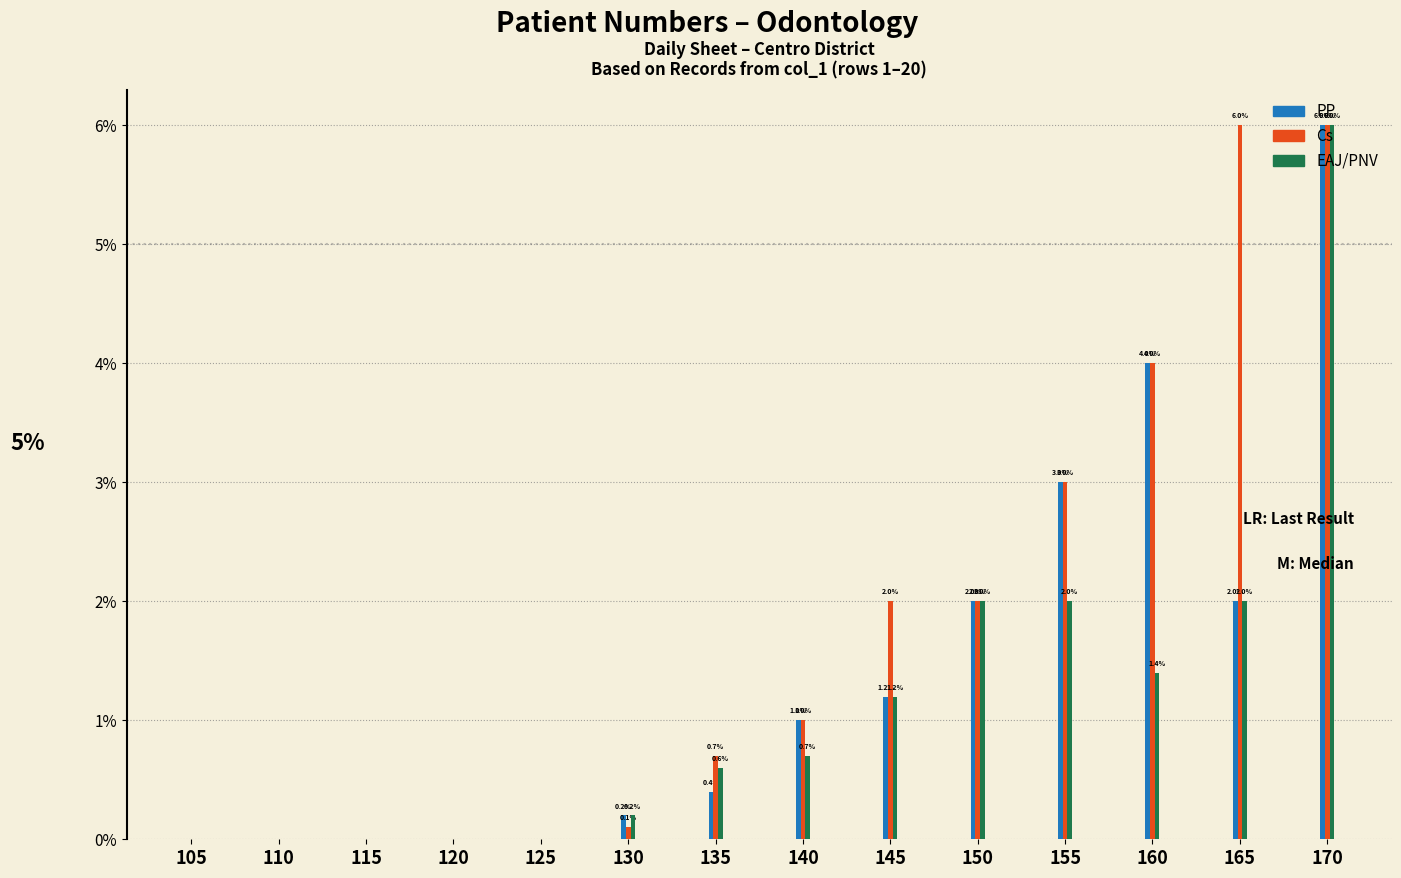

True or false: EAJ/PNV has a value of -3.3 at 110.

False